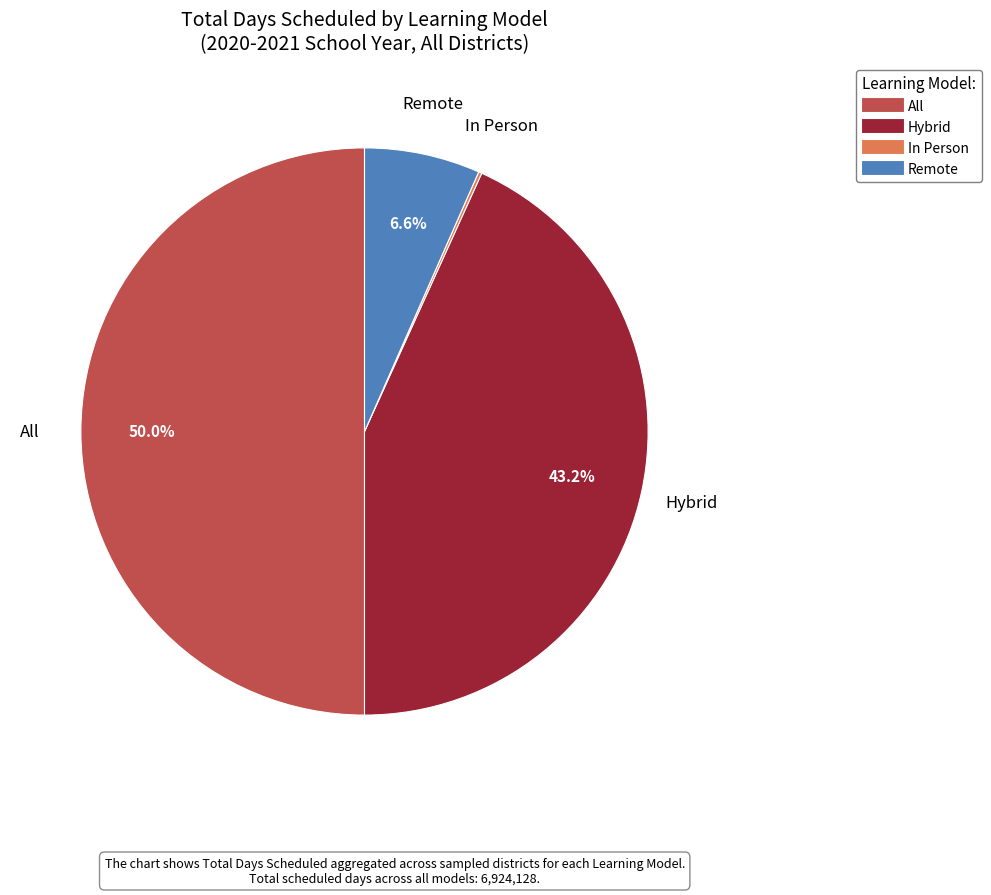

Approximately how many times larger is the value at All compared to Hybrid?

1.2